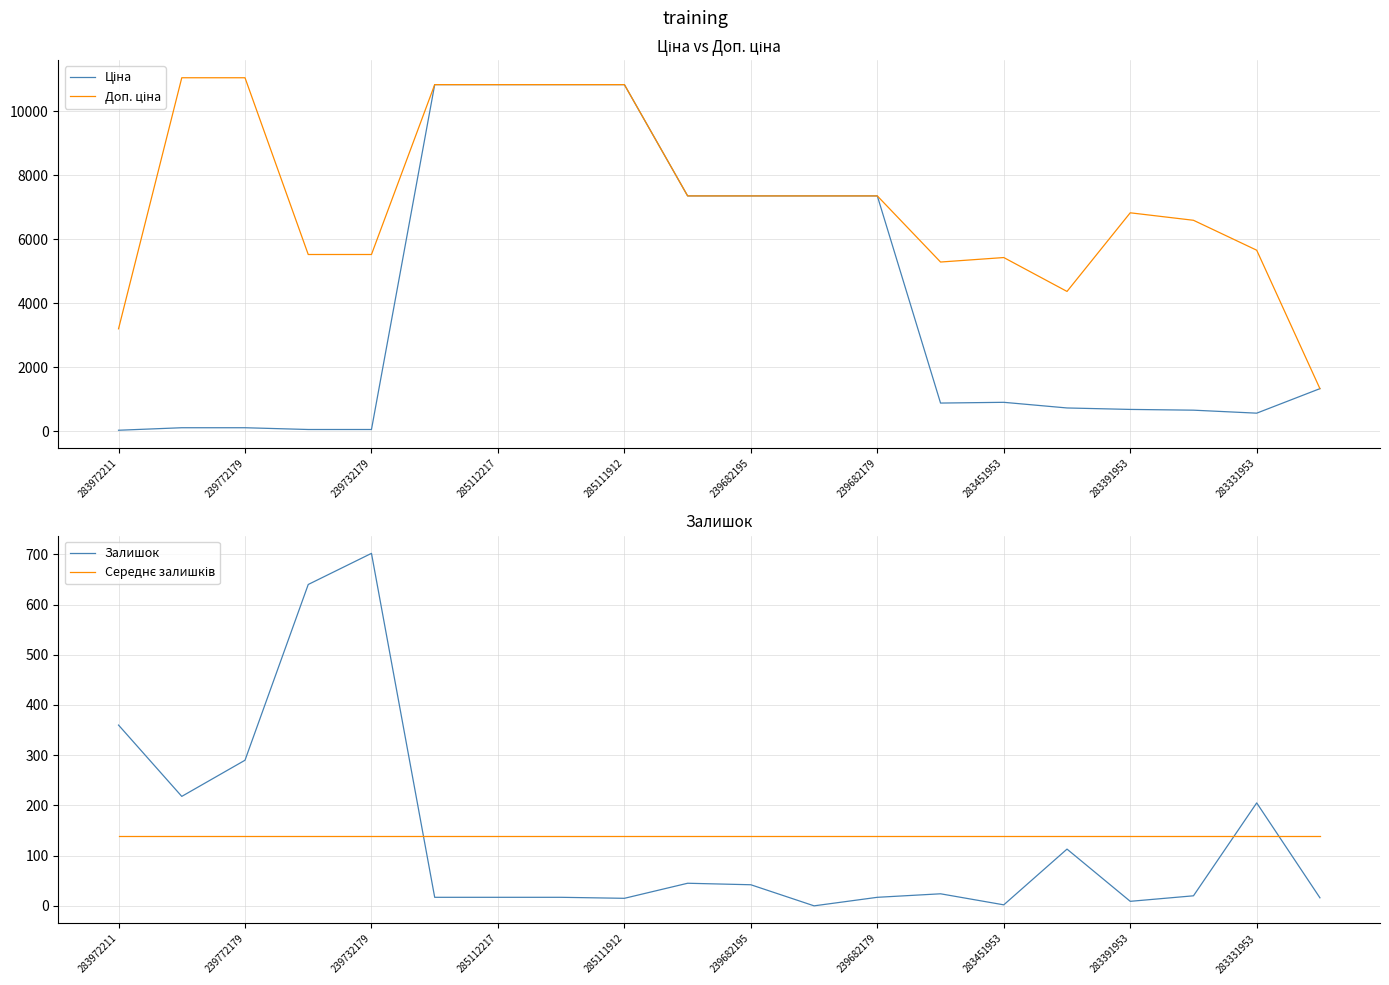

At which label does Залишок reach its peak?

239732179